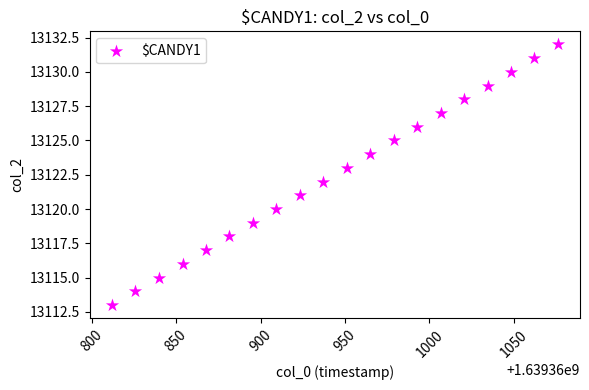

What is the range of Y values (max minus min)?

19